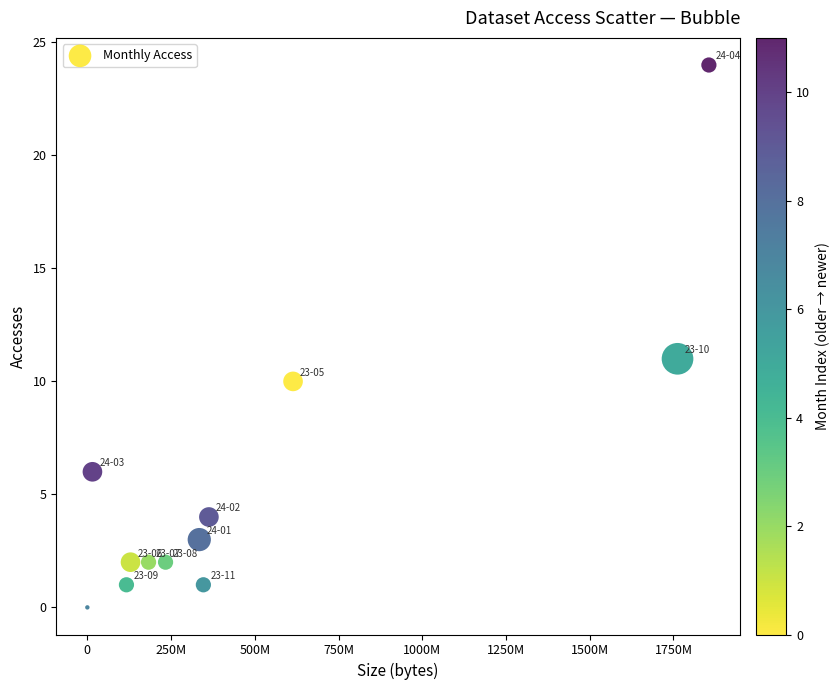

What Y value in the scatter plot is closest to 12?

11